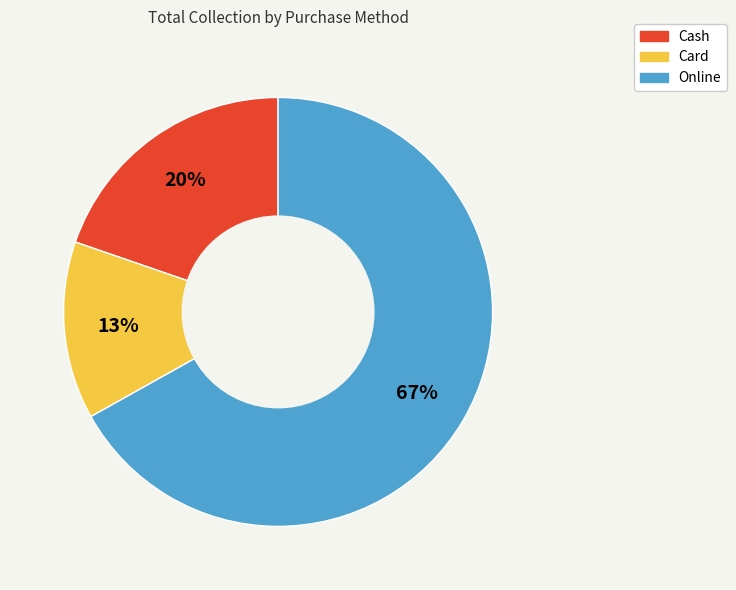

To the nearest percent, what is the combined percentage of Cash and Card?

33%